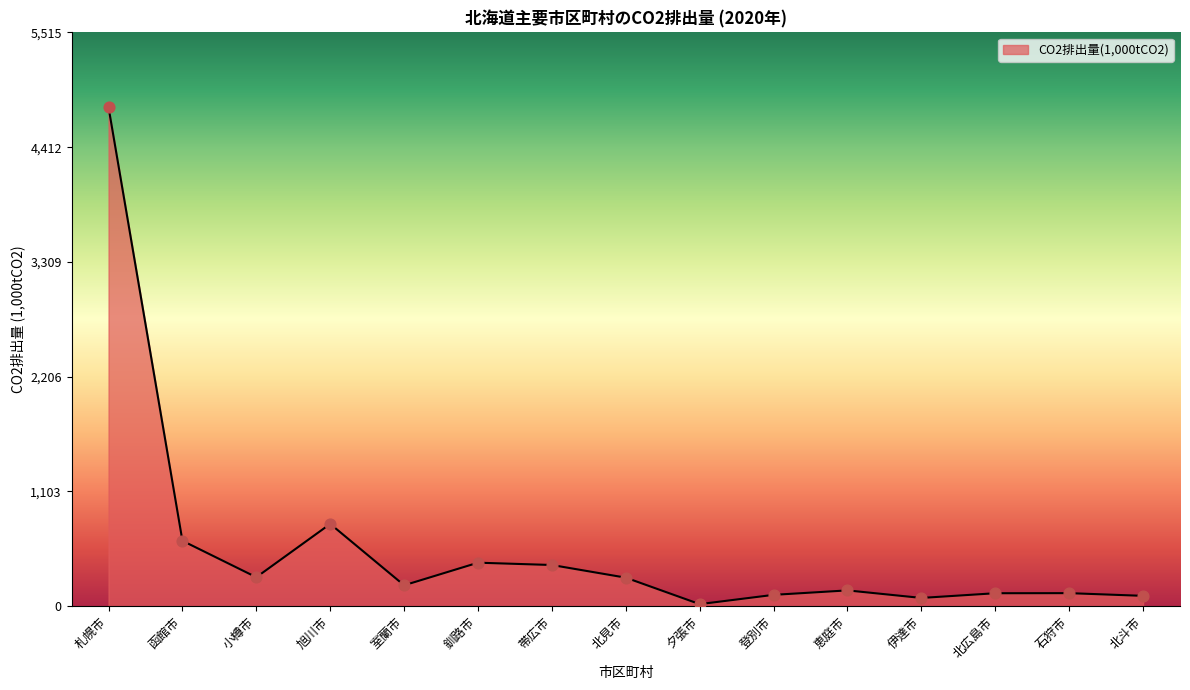

What is the change in value from 帯広市 to 北見市?

-121.7